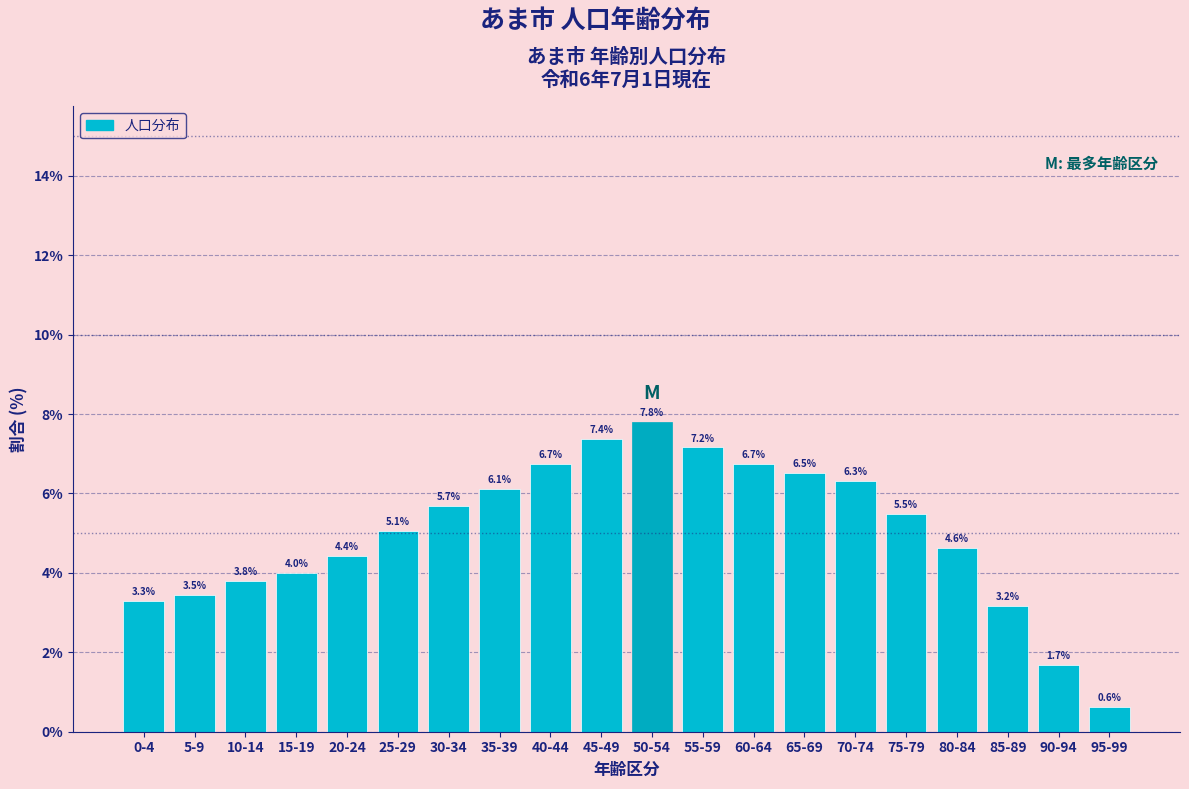

Reading left to right, list all the values displayed in this chart.

3.3	3.5	3.8	4.0	4.4	5.1	5.7	6.1	6.7	7.4	7.8	7.2	6.7	6.5	6.3	5.5	4.6	3.2	1.7	0.6